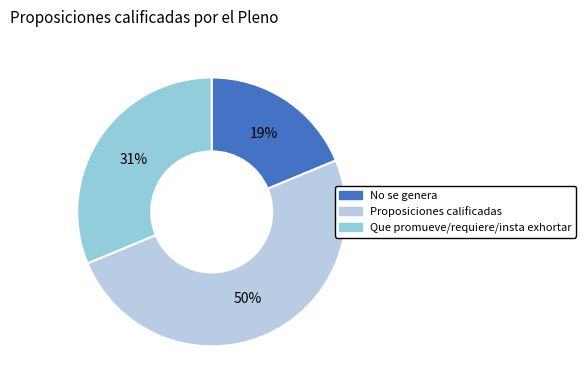

What percentage is the Proposiciones calificadas slice, to the nearest percent?

50%